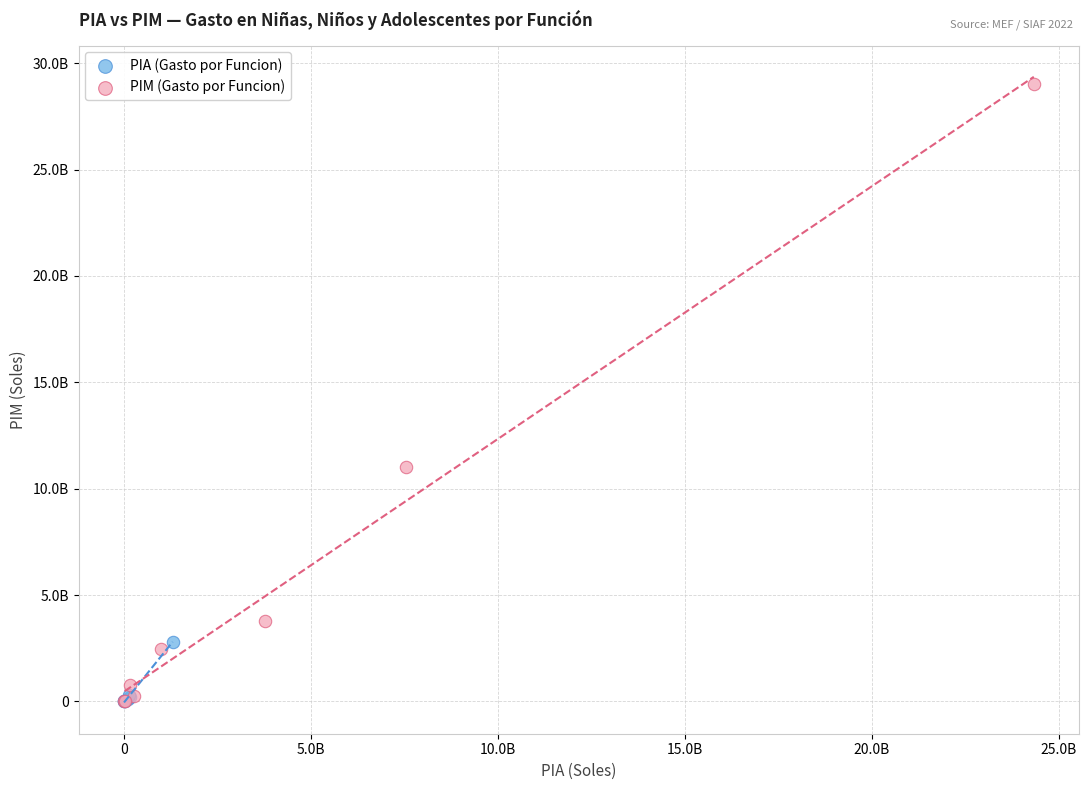

Which series has the widest spread of Y values?

PIM (Gasto por Funcion)